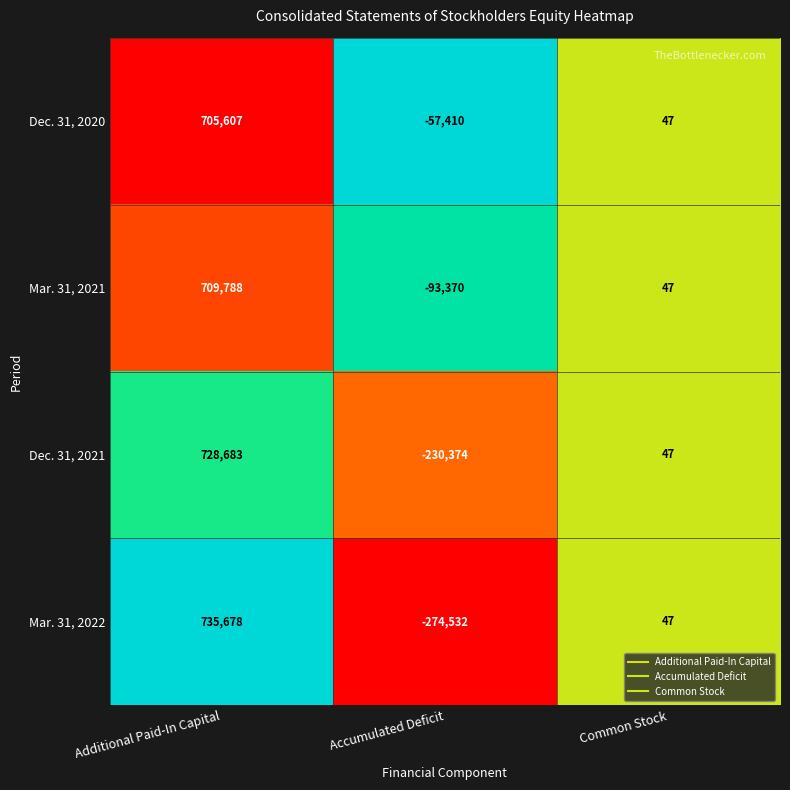

At Additional Paid-In Capital, list the series in order from smallest to largest.

Dec. 31, 2020, Mar. 31, 2021, Dec. 31, 2021, Mar. 31, 2022